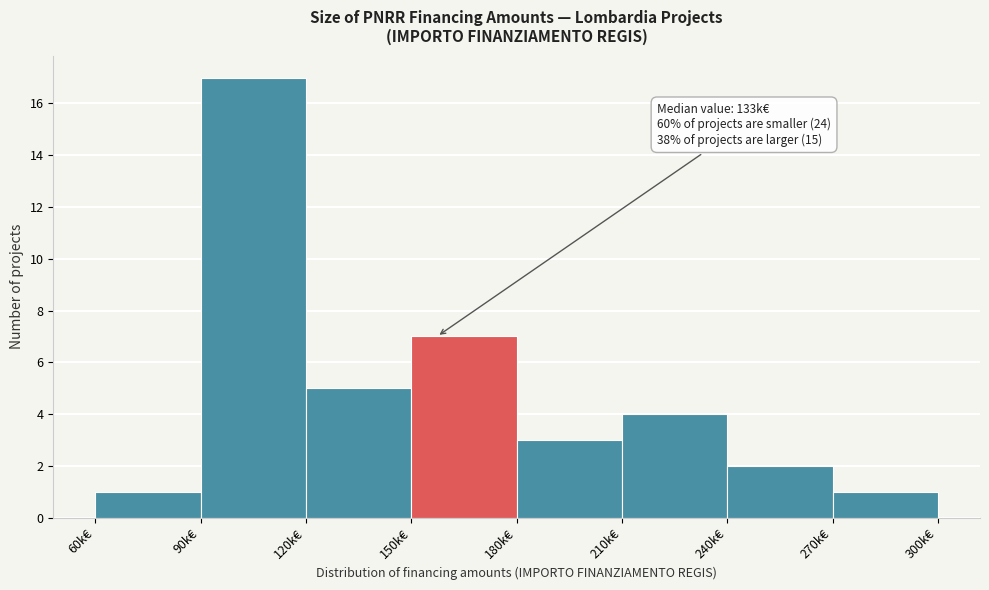

Reading left to right, extract all data points from this chart.

60k€=1	90k€=17	120k€=5	150k€=7	180k€=3	210k€=4	240k€=2	270k€=1